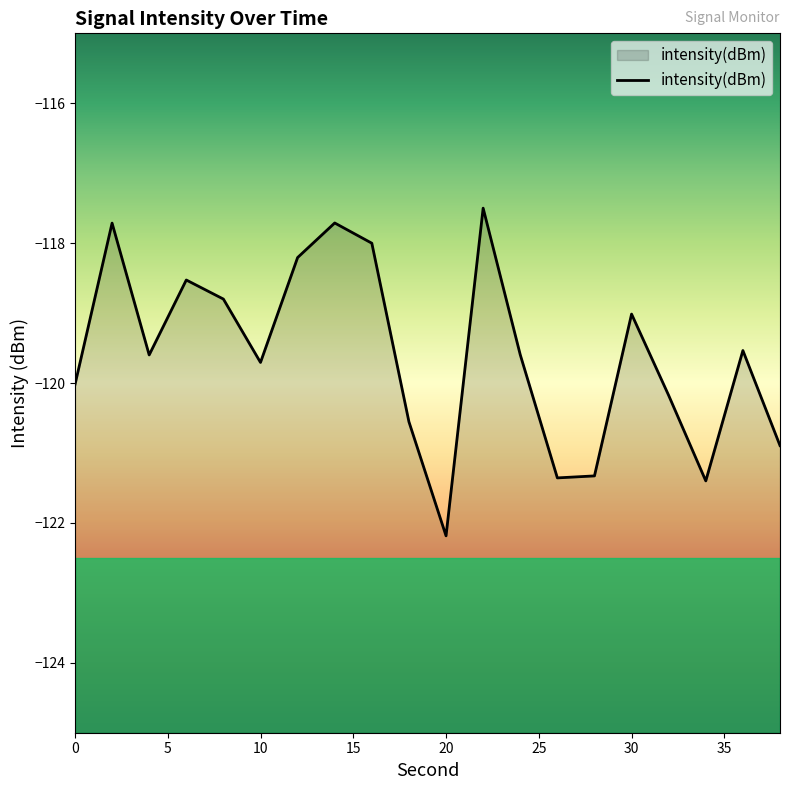

How many interior local valleys (lower than both neighbors) does the data have?

5